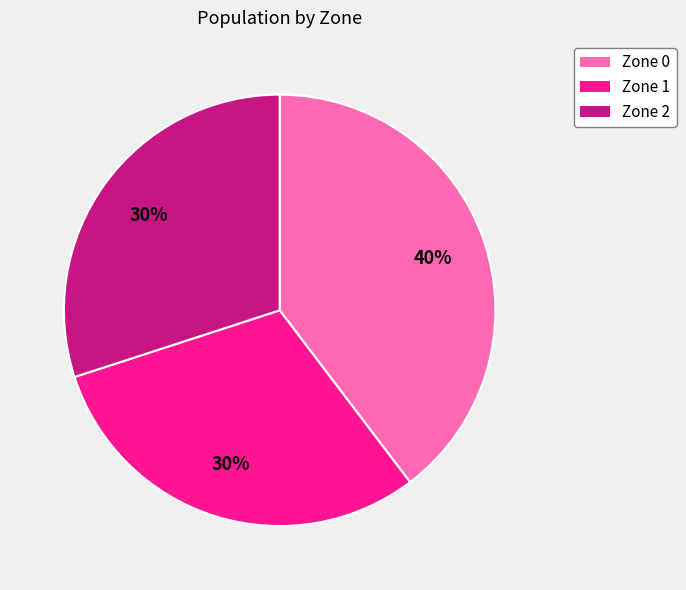

To the nearest percent, what percentage of the pie is Zone 1?

30%